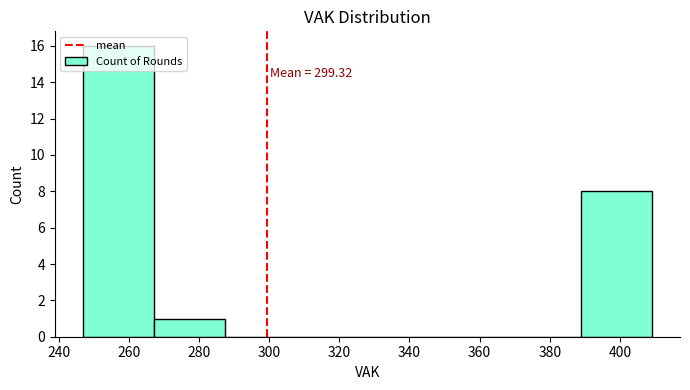

Over which range of the x-axis is the bar tallest?

248 to 268